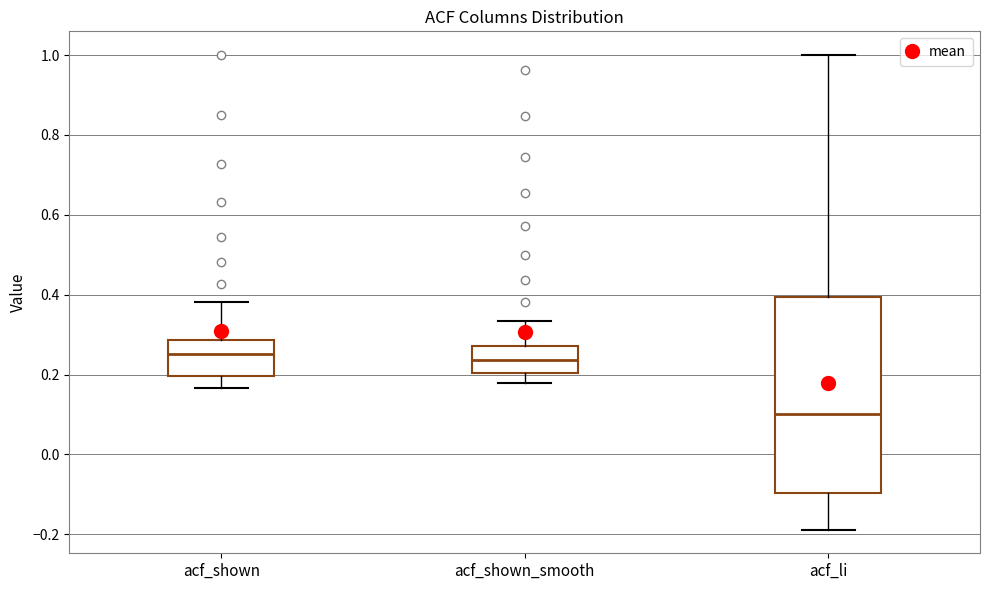

Reading left to right, transcribe this box plot: for each box, give where its median line is, the range the box spans, and where its two whiskers end, as read against the y-axis. The values are not printed on the chart, so give them approximately, as read against the axis.

acf_shown: median 0.26, box 0.20 to 0.28, whiskers 0.16 to 0.38
acf_shown_smooth: median 0.24, box 0.20 to 0.28, whiskers 0.18 to 0.34
acf_li: median 0.10, box -0.10 to 0.40, whiskers -0.18 to 1.00